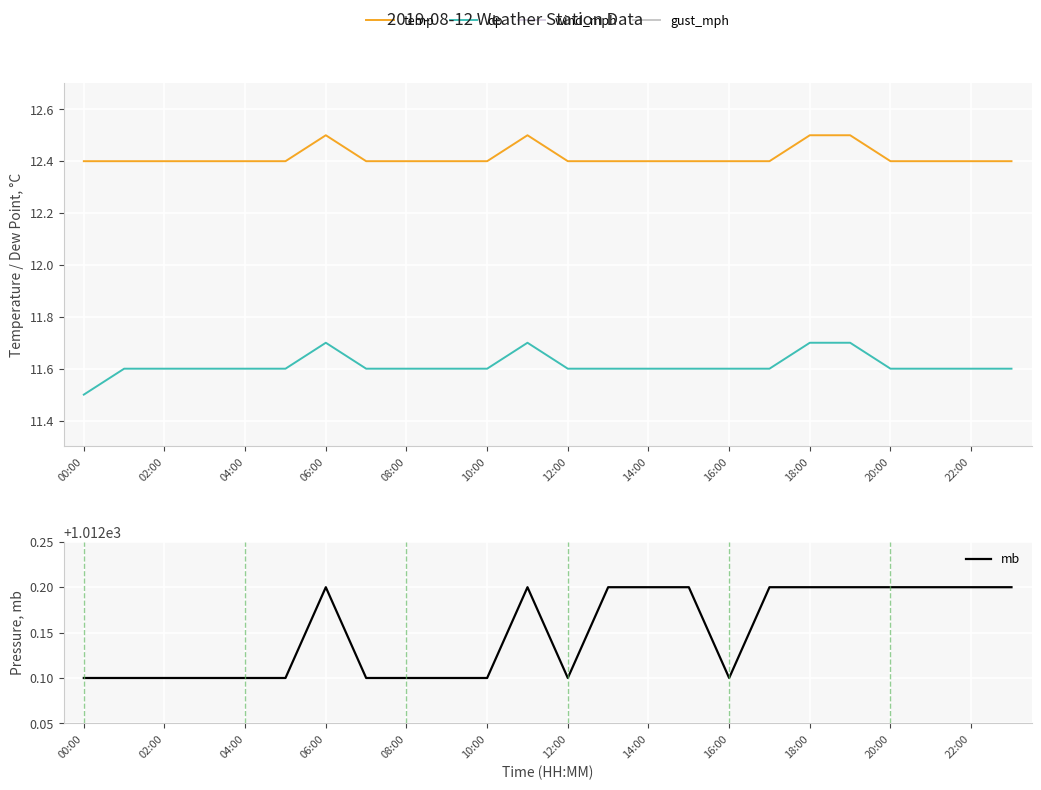

What is the sum of all mb values?

24291.6